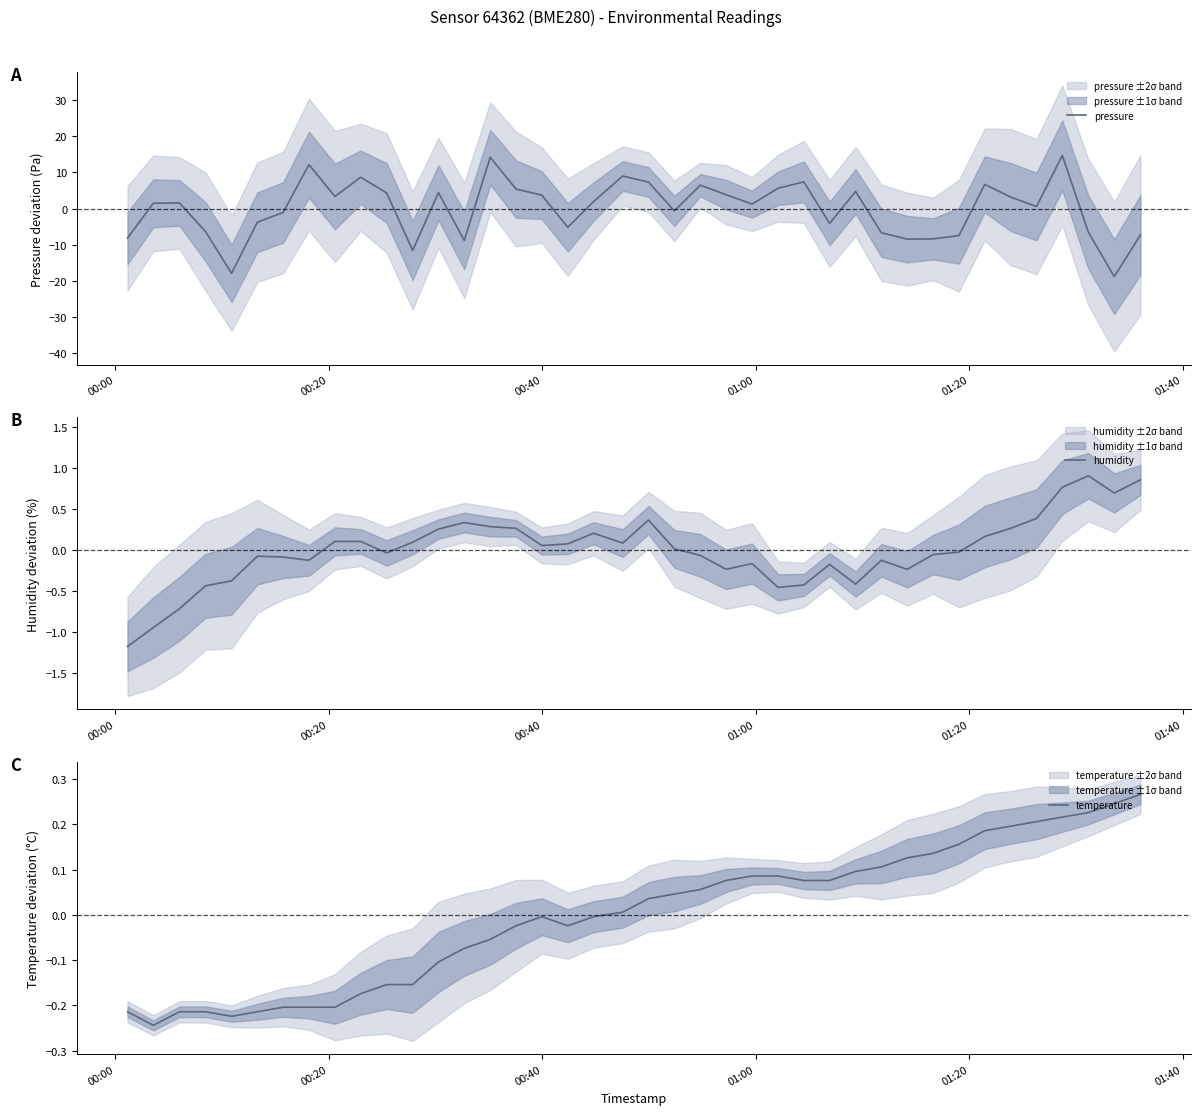

After their last crossing, which series has the higher values: pressure or humidity?

humidity